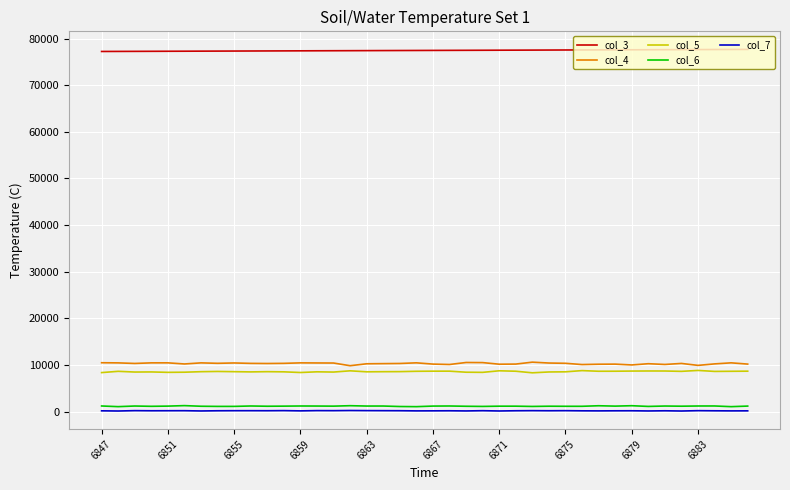

Rank the series by their maximum value, from lowest to highest.

col_7, col_6, col_5, col_4, col_3